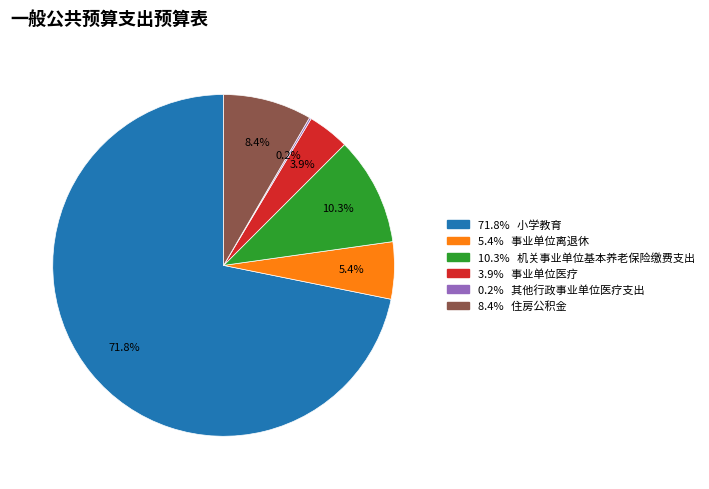

Is there any slice that represents more than half of the pie?

Yes